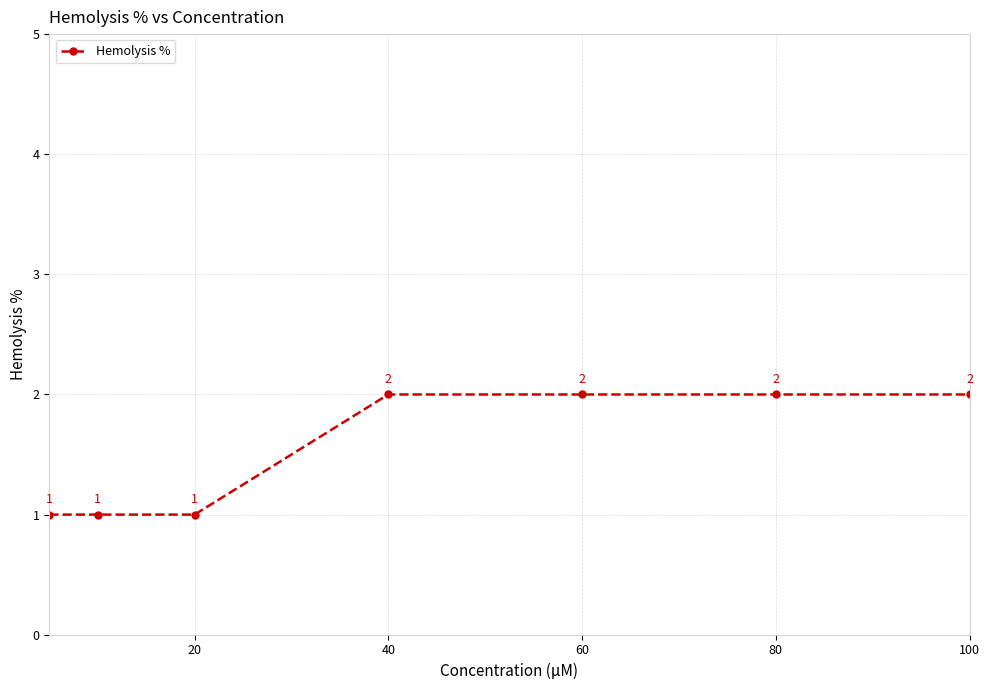

What is the value of the 1st point from the left?

1